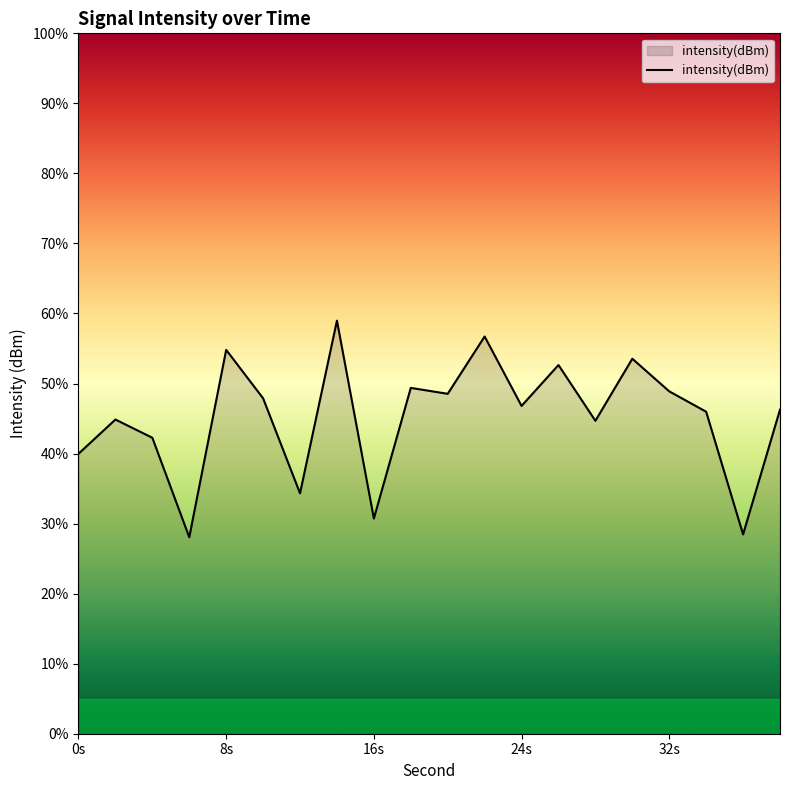

At which label is the value closest to -122?

2